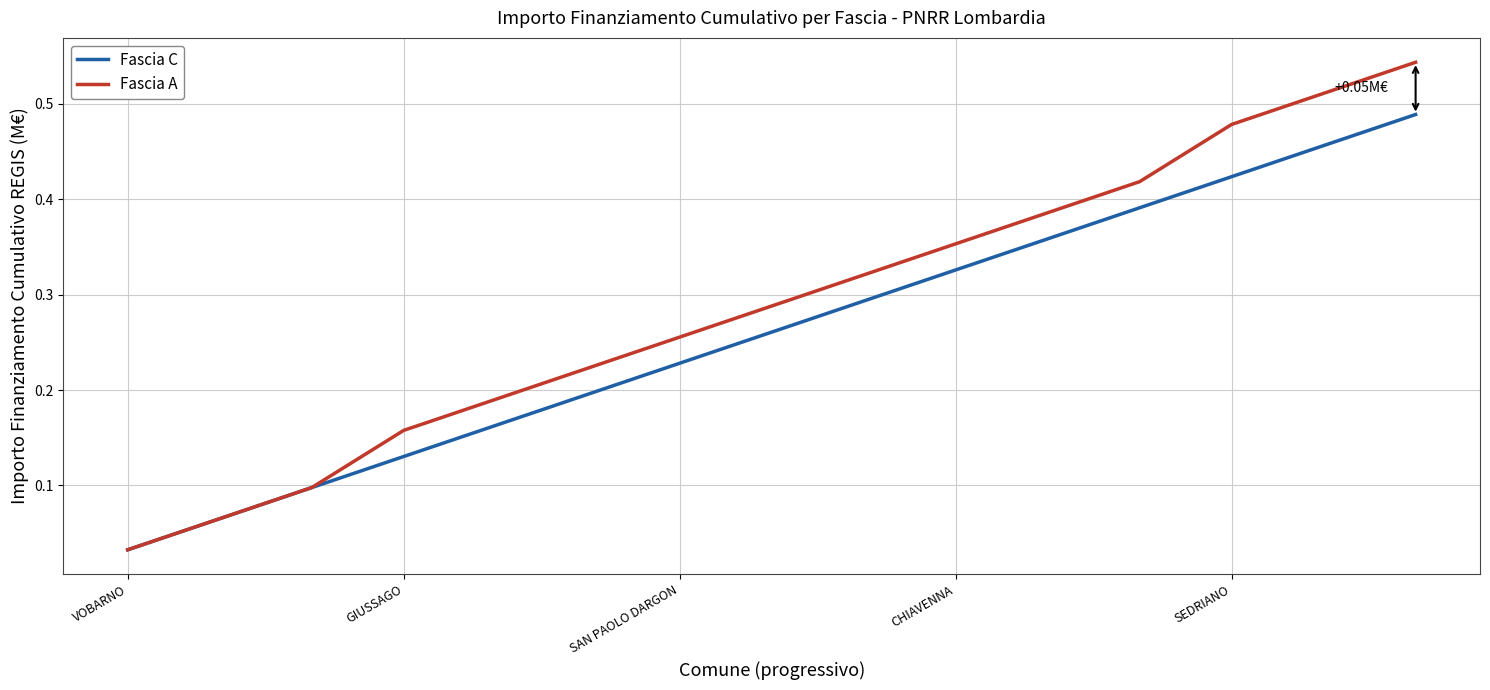

What are all the series names shown in the legend?

Fascia C, Fascia A